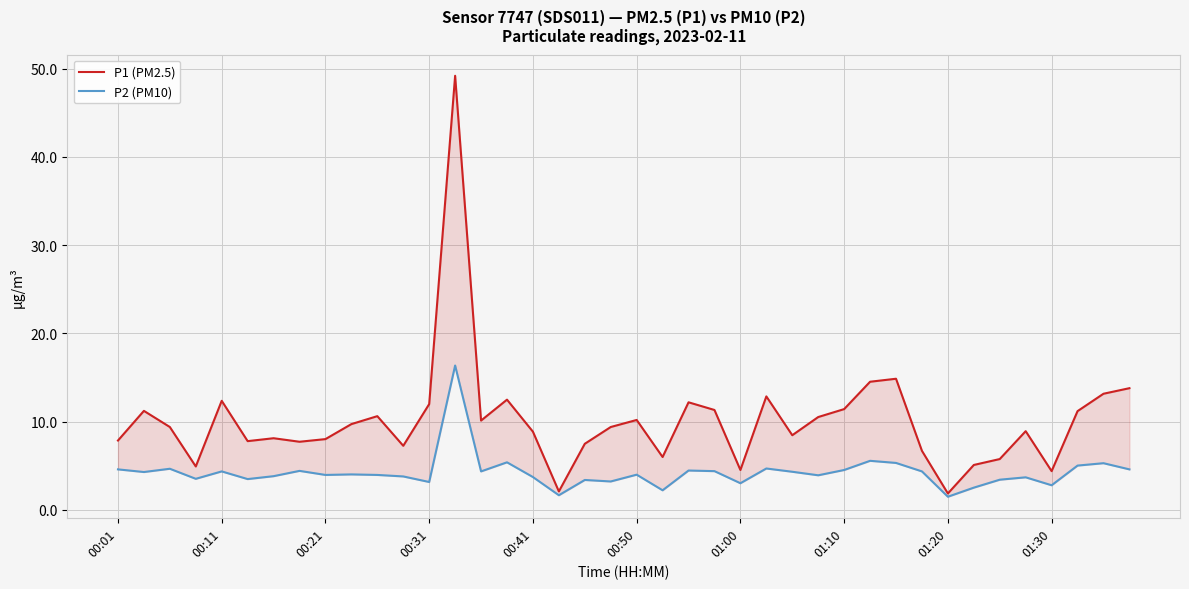

What is the value of the P1 (PM2.5) point at the 6th from the left?

7.8